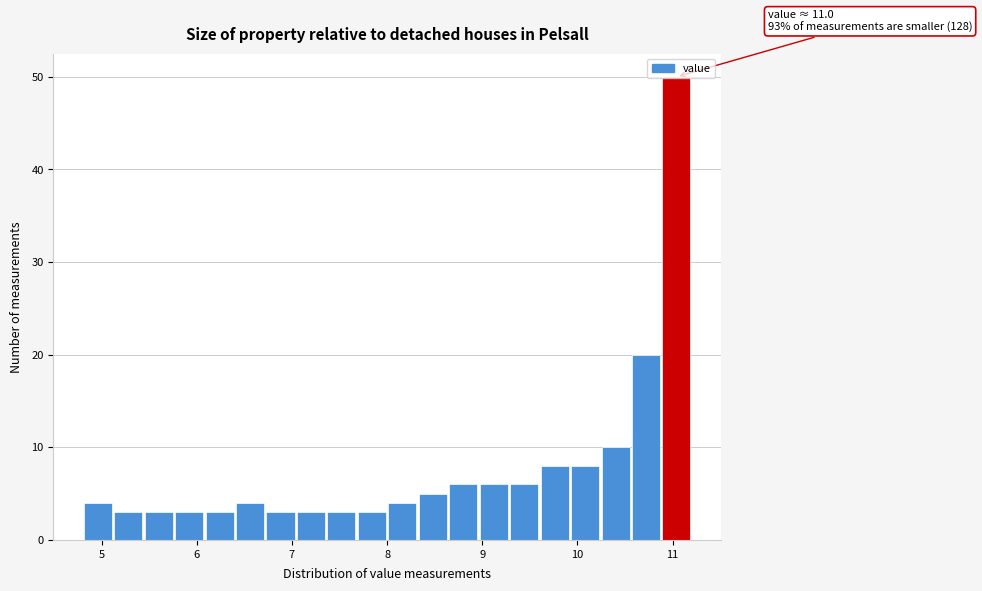

Read against the x-axis, roughly where is the centre of the tallest bar?

11.0